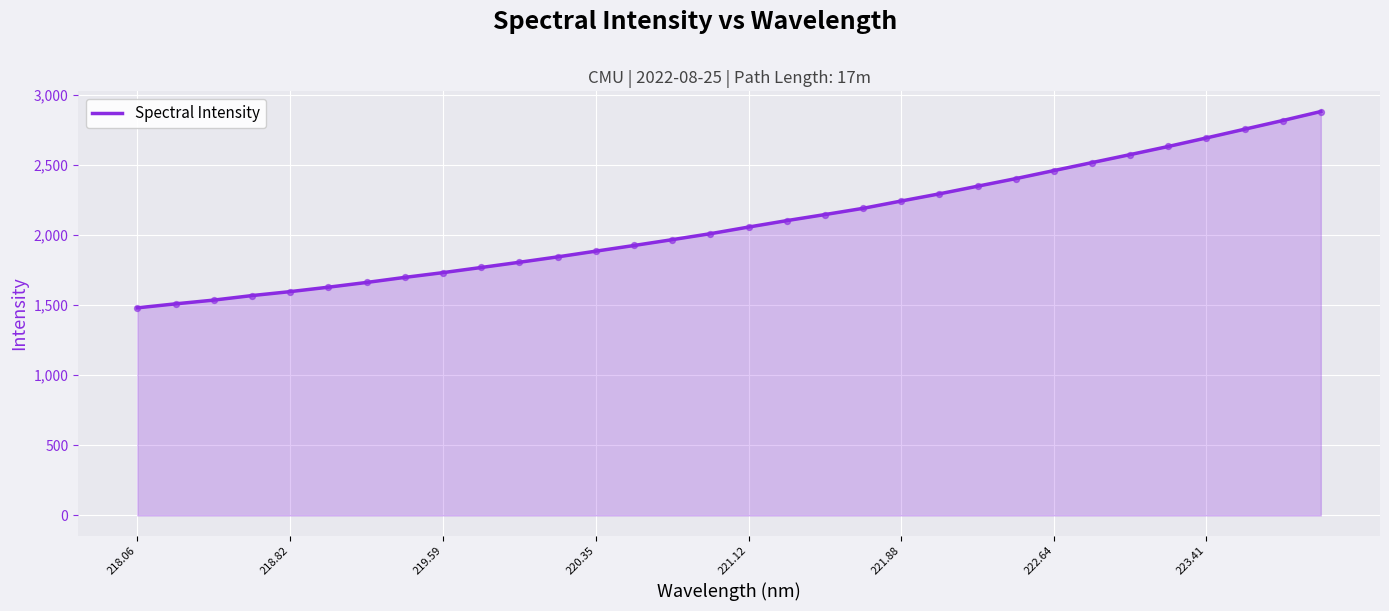

What is the minimum value shown in the chart?

1480.3